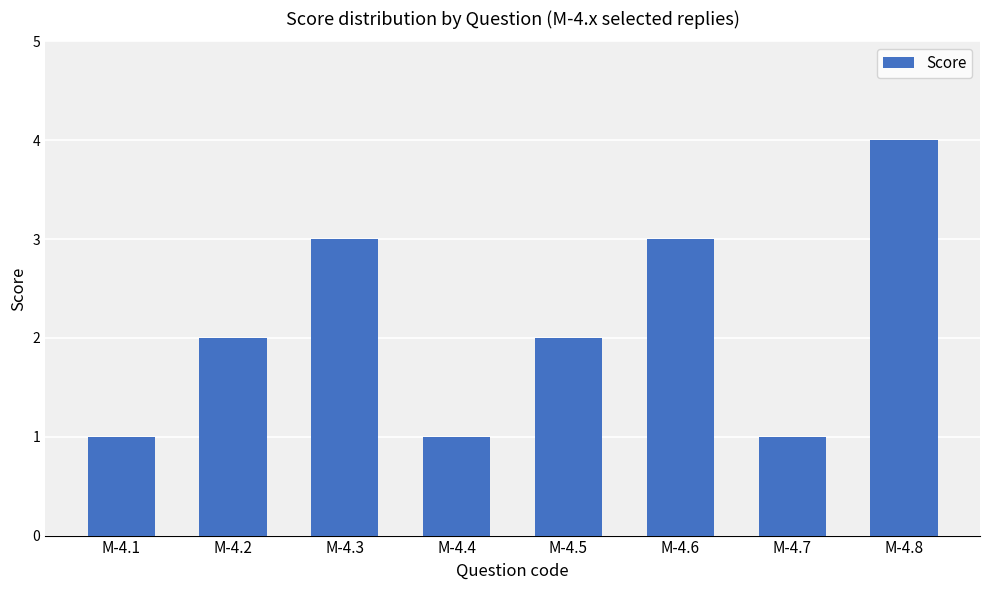

Does the chart contain any negative values?

No